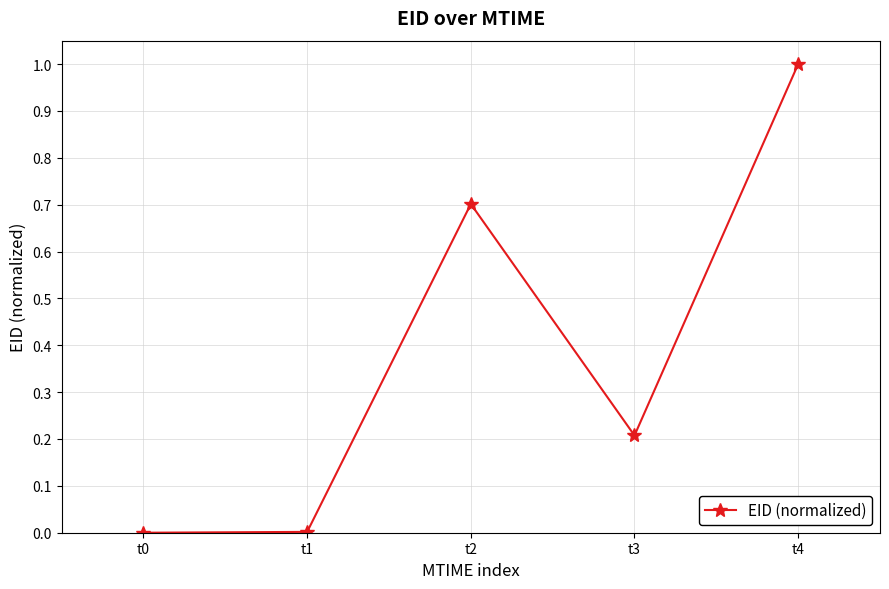

List the labels in order of value, largest first.

t4, t2, t3, t1, t0